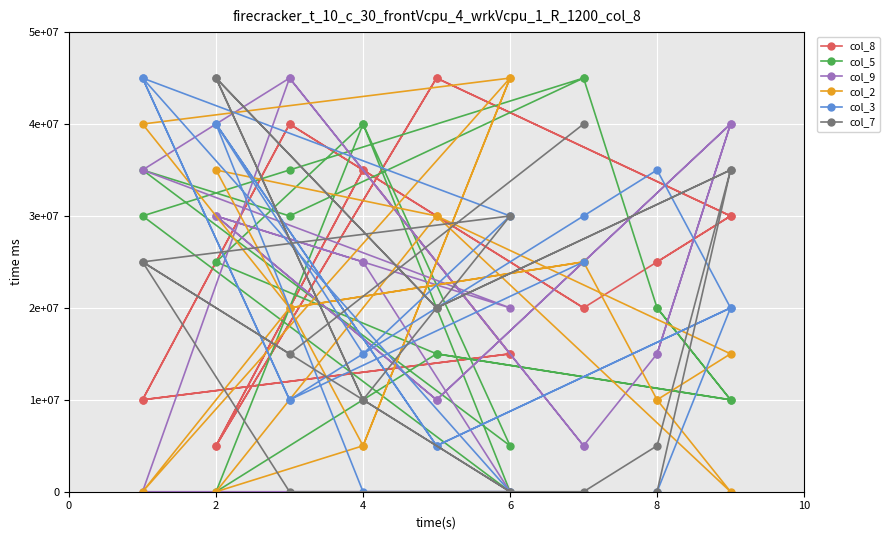

What is the sum of all col_5 values?

420000000